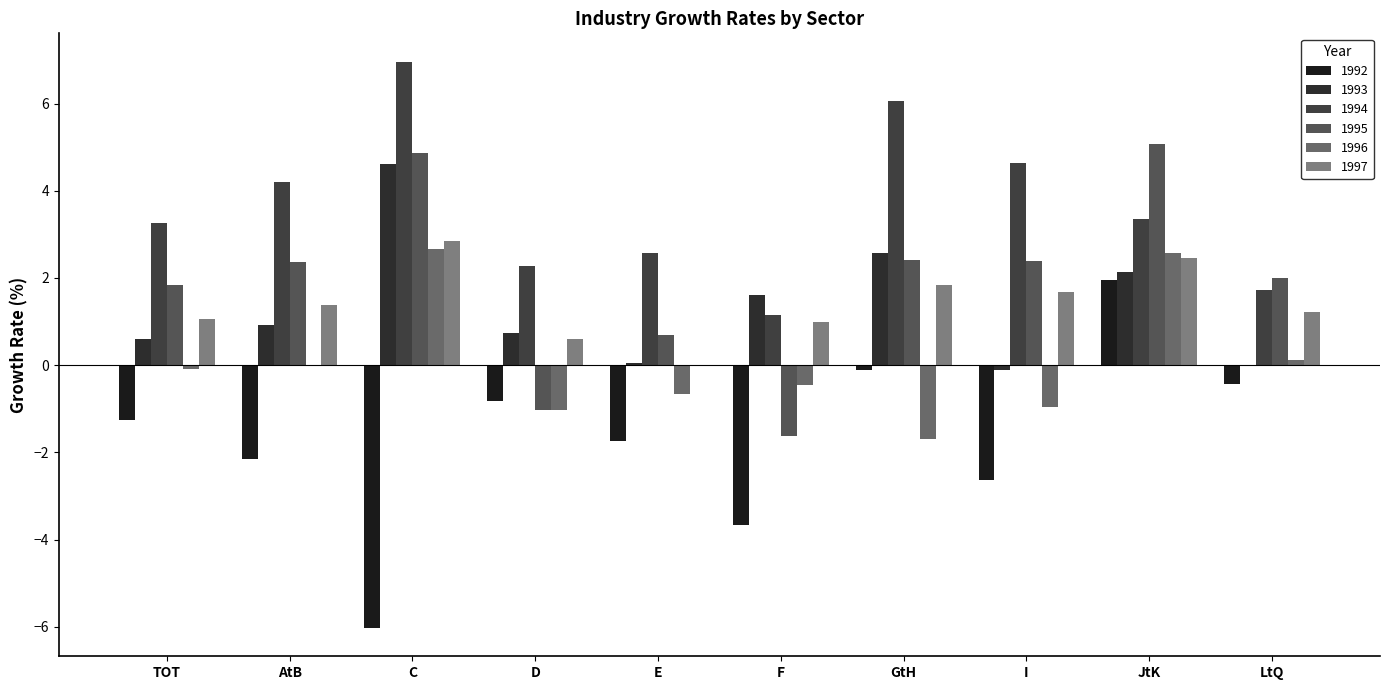

At how many categories does at least one series exceed 3?

6